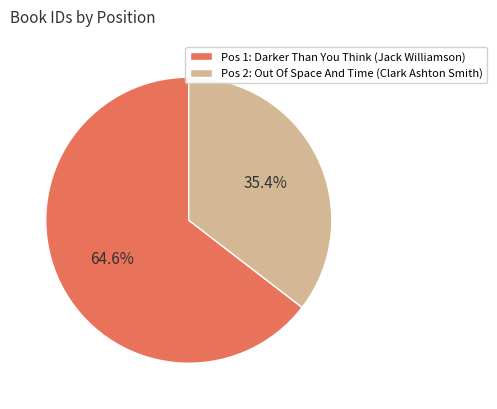

How many slices are in this pie chart?

2